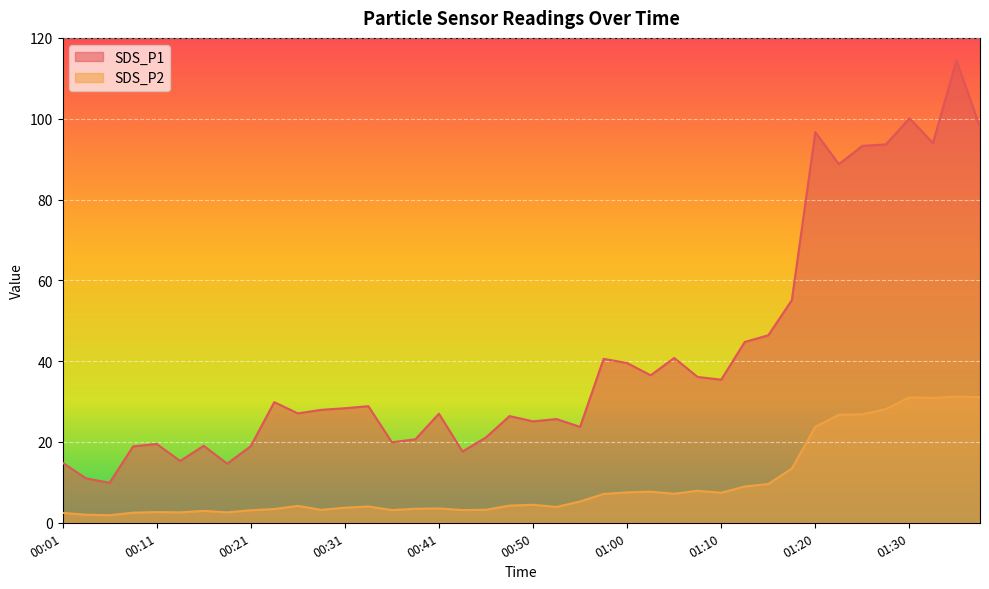

True or false: SDS_P2 and SDS_P1 intersect in this chart.

False